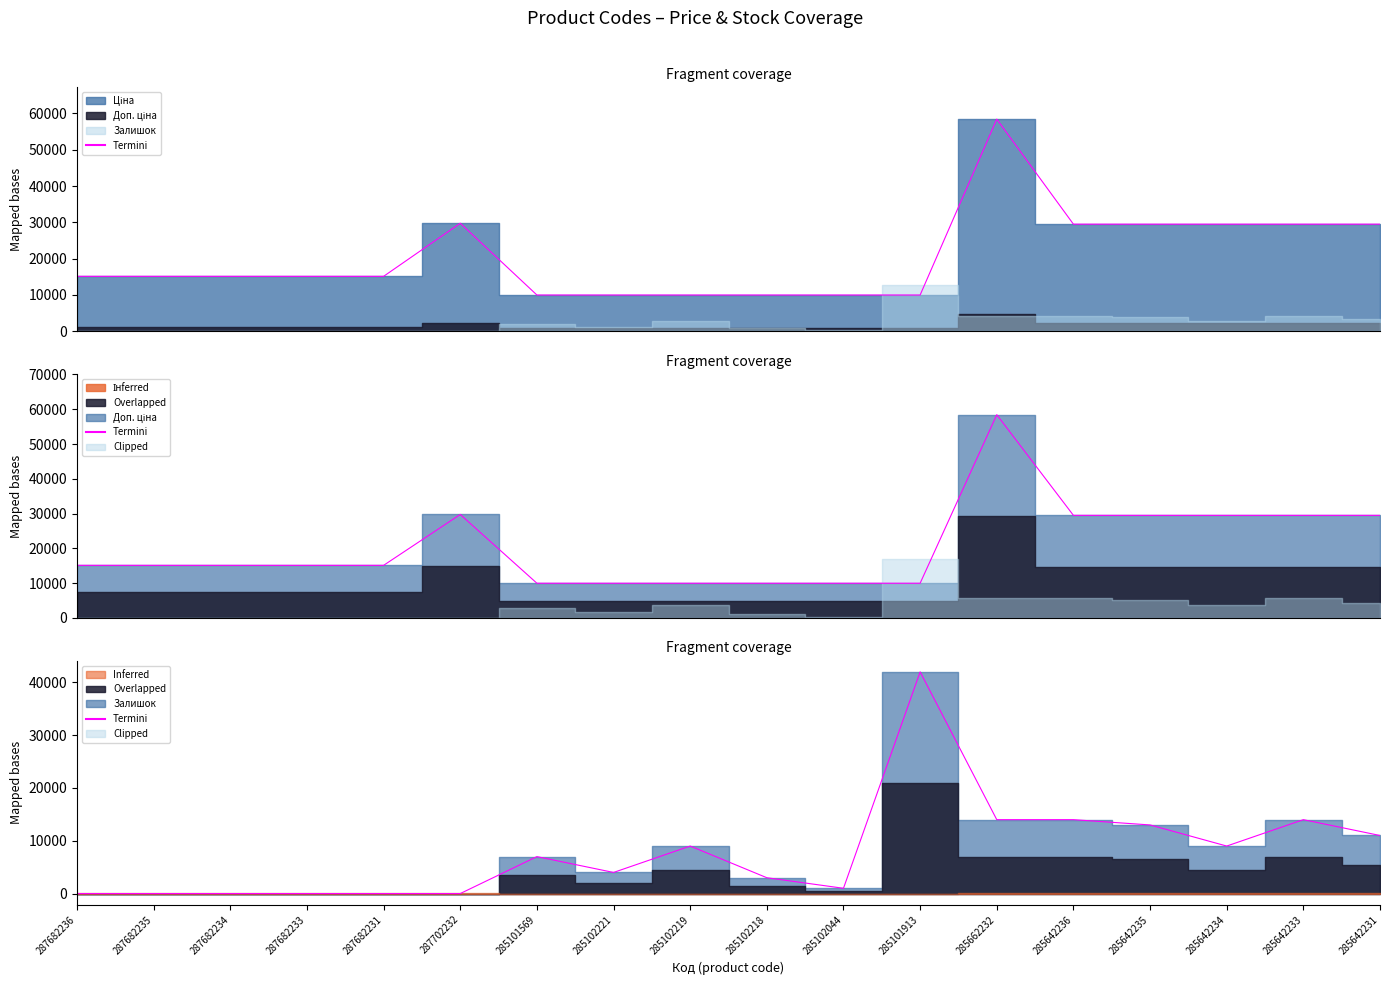

At which category does the chart reach its peak across all series?

285101913